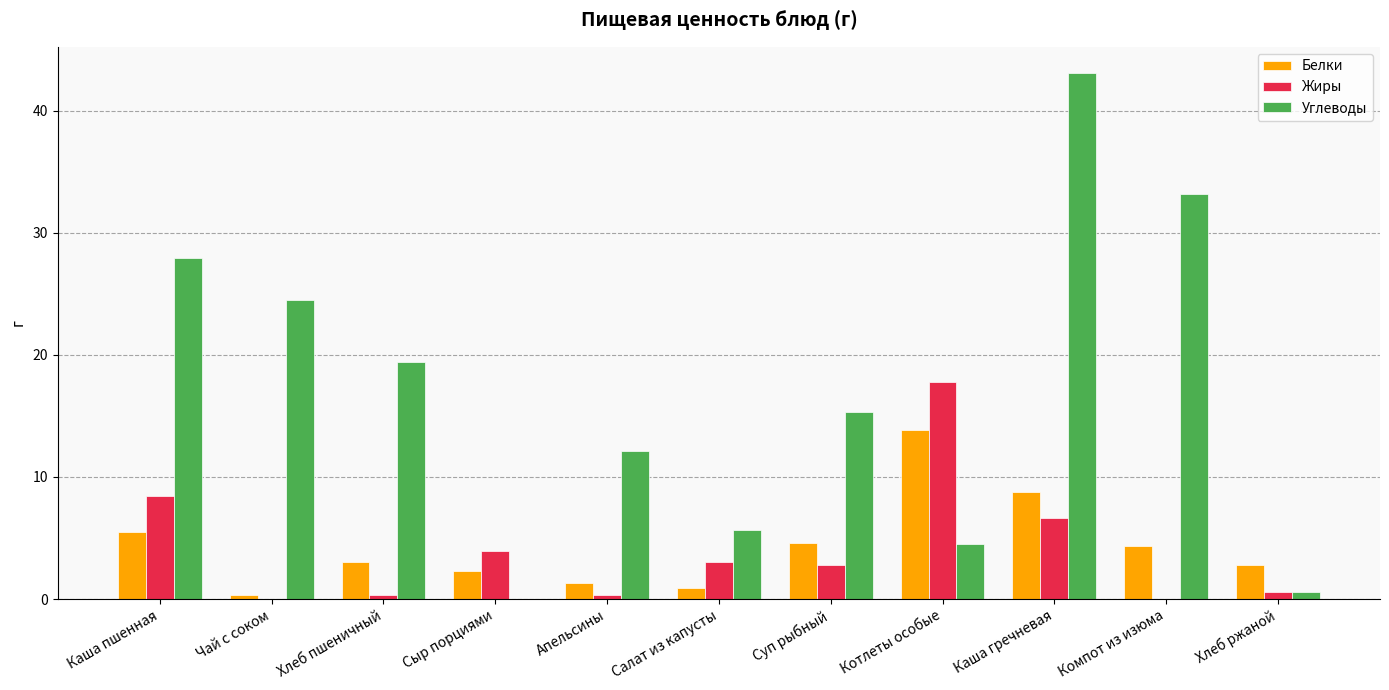

What is the sum of all Жиры values?

43.9